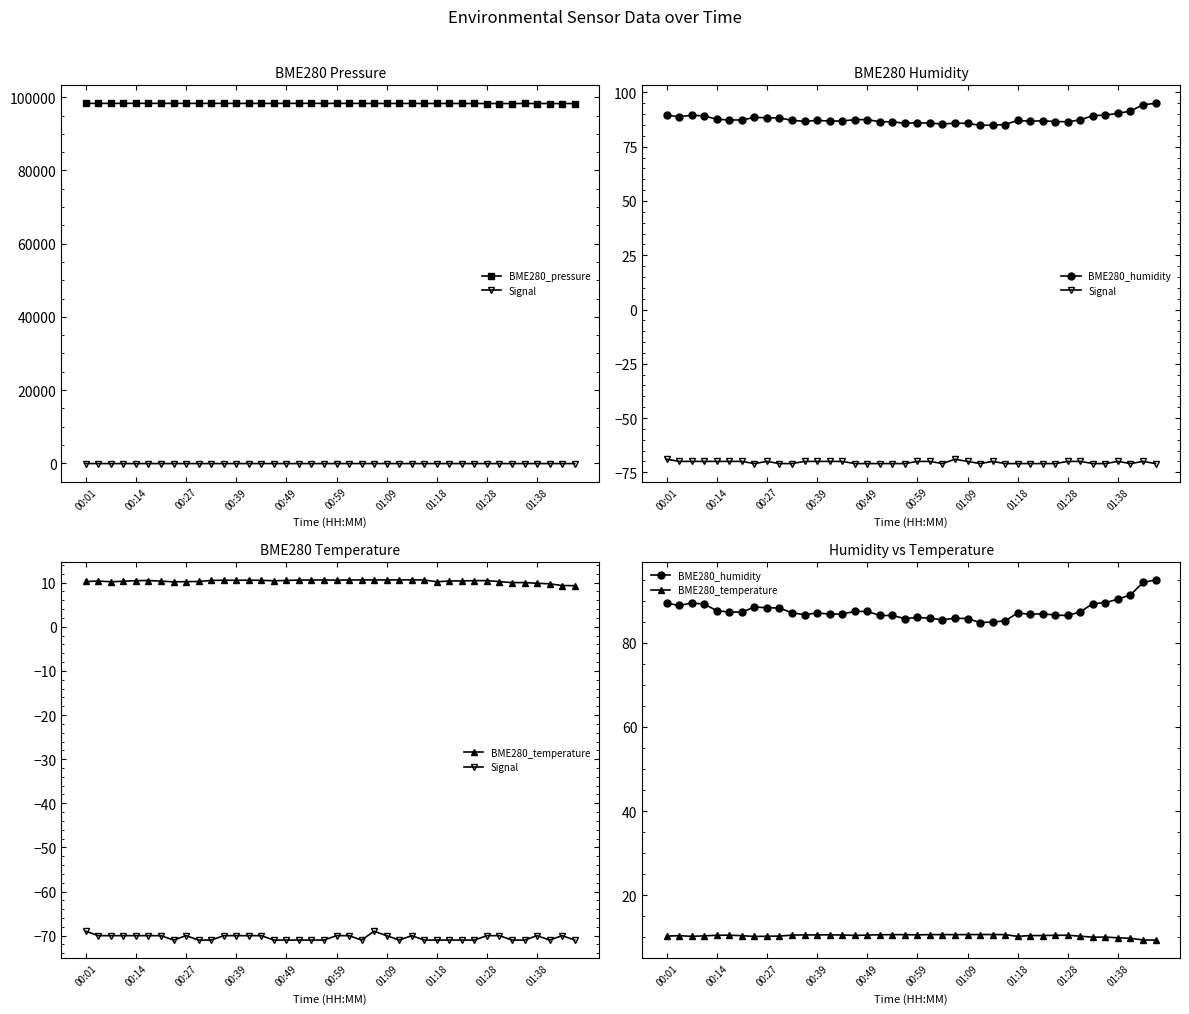

Count the number of data series in this chart.

4